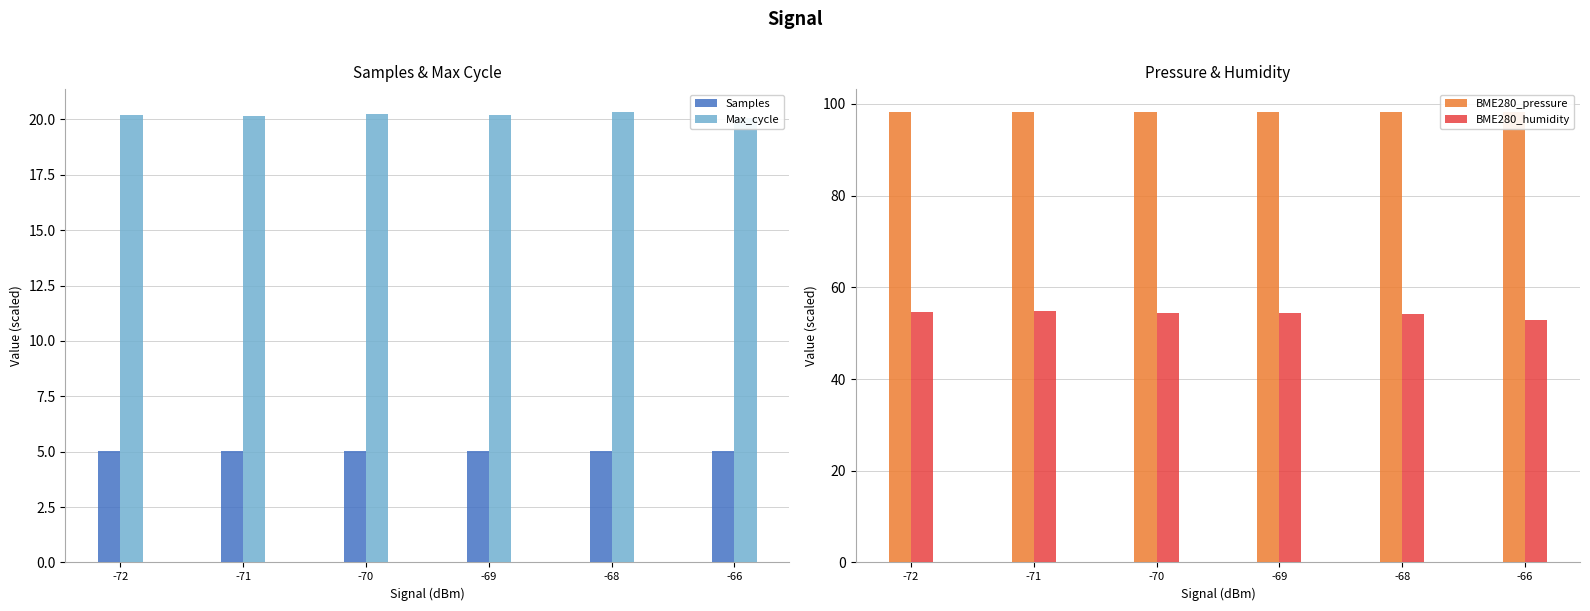

How many data points in BME280_humidity are less than 54?

1